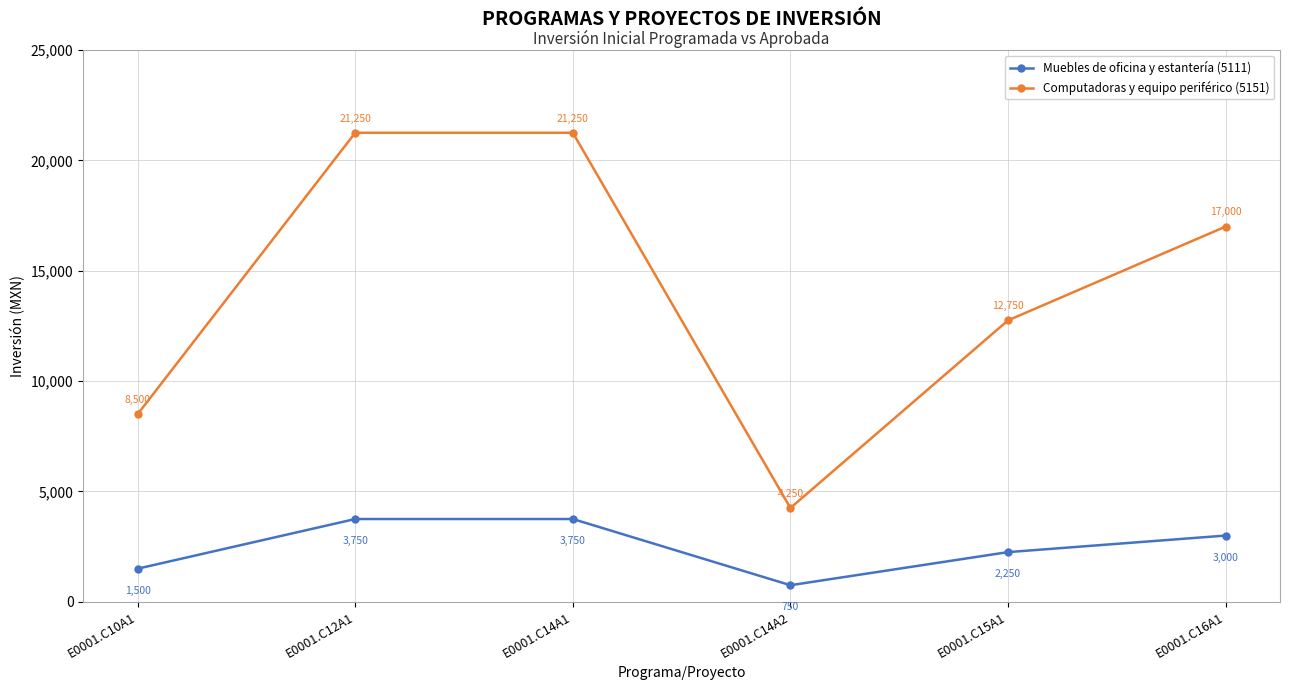

True or false: Computadoras y equipo periférico (5151) and Muebles de oficina y estantería (5111) intersect in this chart.

False